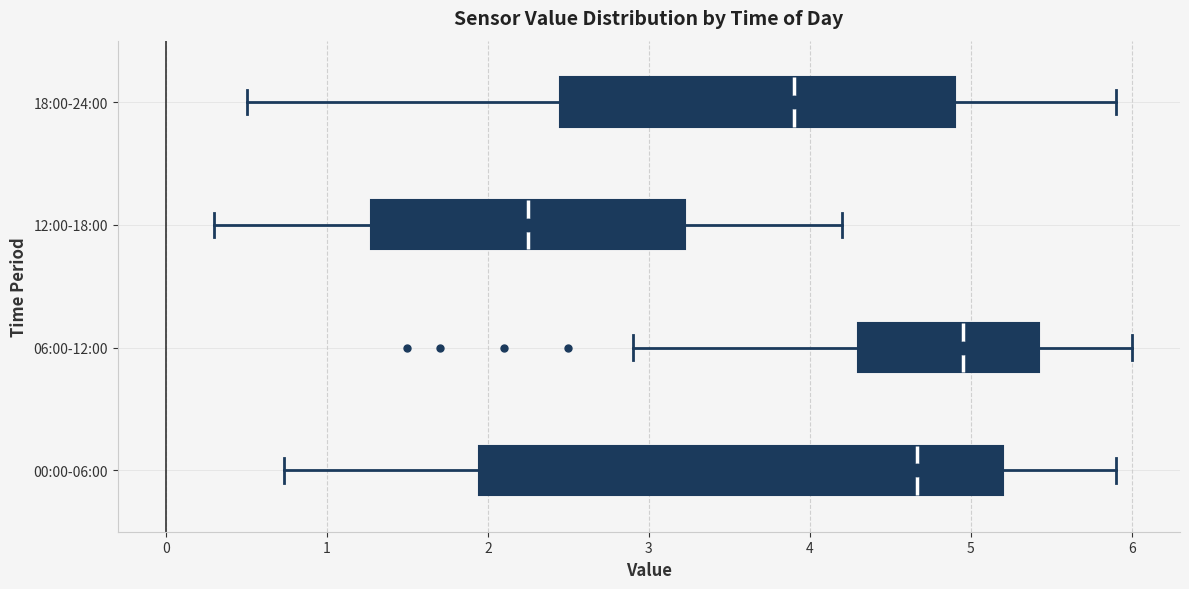

Reading bottom to top, transcribe this box plot: for each box, give where its median line is, the range the box spans, and where its two whiskers end, as read against the x-axis. The values are not printed on the chart, so give them approximately, as read against the axis.

00:00-06:00: median 4.7, box 1.9 to 5.2, whiskers 0.7 to 5.9
06:00-12:00: median 5.0, box 4.3 to 5.4, whiskers 2.9 to 6.0
12:00-18:00: median 2.3, box 1.3 to 3.2, whiskers 0.3 to 4.2
18:00-24:00: median 3.9, box 2.5 to 4.9, whiskers 0.5 to 5.9